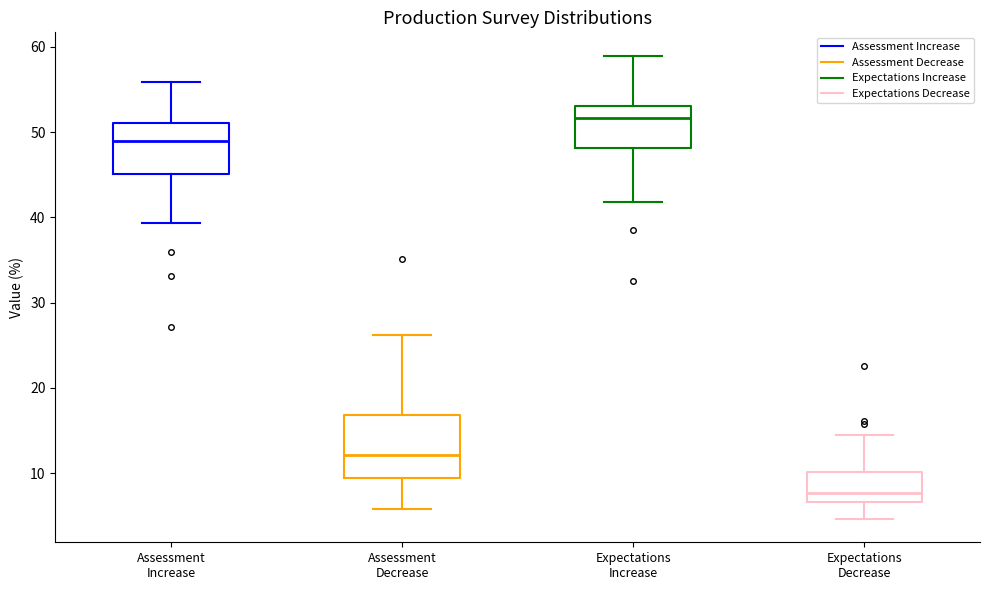

Reading left to right, read every box against the y-axis: the position of its median line, the range the box covers, and the ends of its whiskers. The values are not printed on the chart, so give them approximately, as read against the axis.

Assessment Increase: median 49, box 45 to 51, whiskers 39 to 56
Assessment Decrease: median 12, box 9 to 17, whiskers 6 to 26
Expectations Increase: median 52, box 48 to 53, whiskers 42 to 59
Expectations Decrease: median 8, box 7 to 10, whiskers 5 to 15